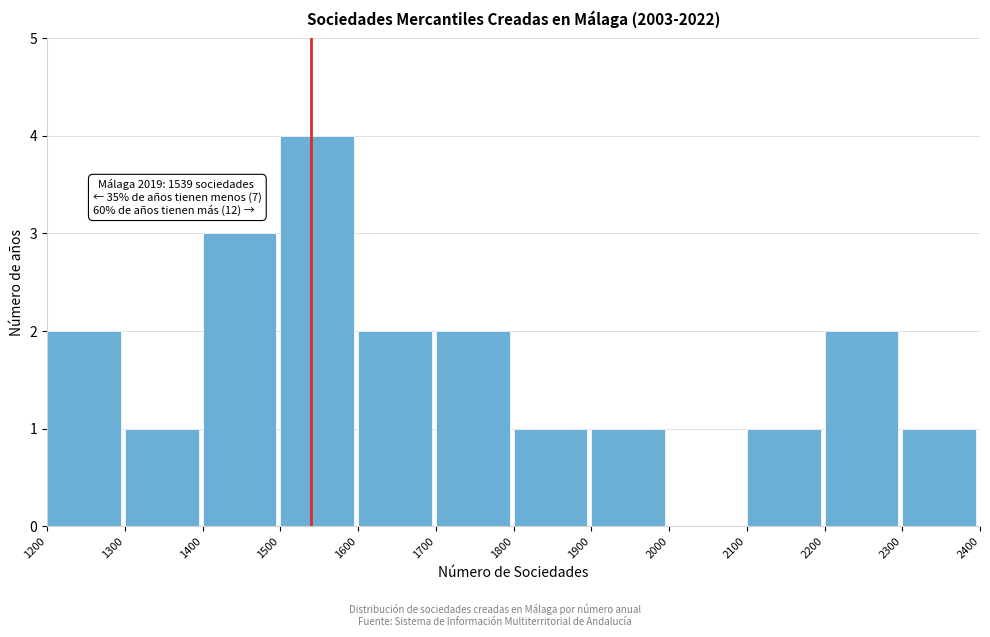

Over which range of the x-axis is the bar tallest?

1500 to 1600